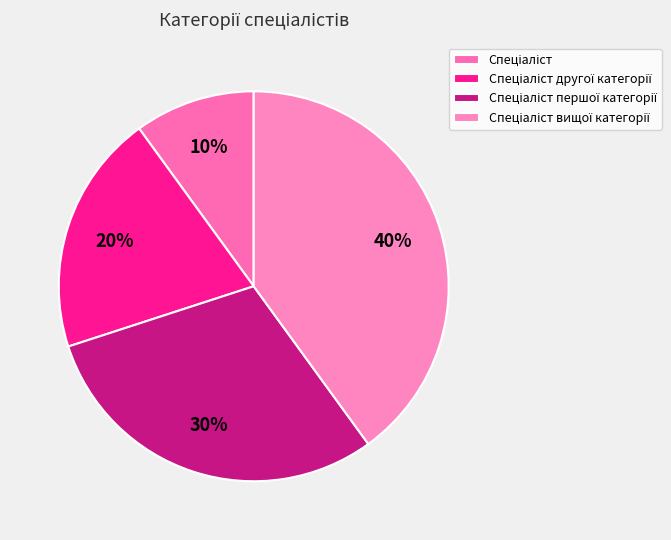

Rank the categories by value from lowest to highest.

Спеціаліст, Спеціаліст другої категорії, Спеціаліст першої категорії, Спеціаліст вищої категорії